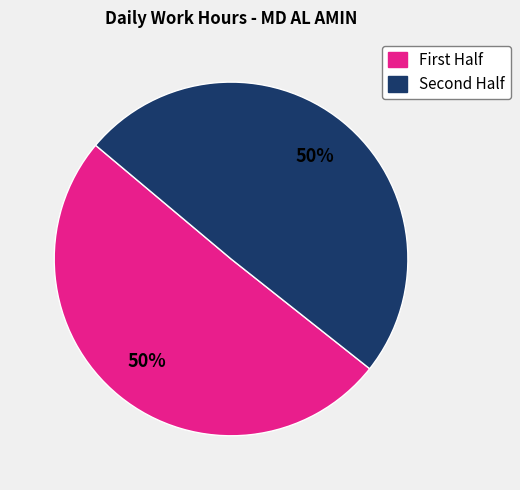

How many slices are in this pie chart?

2